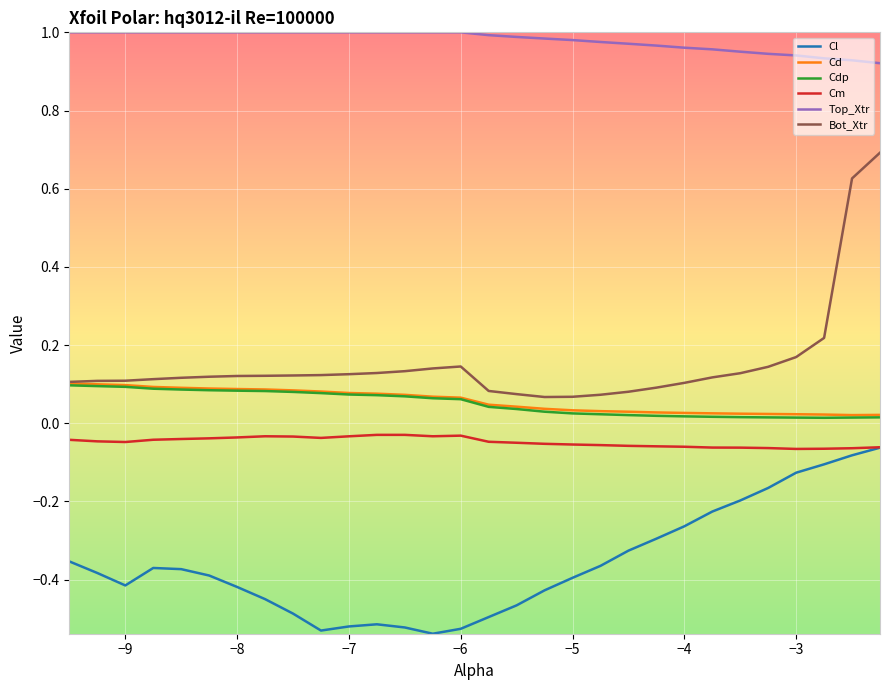

Which series has the widest spread of values?

Bot_Xtr